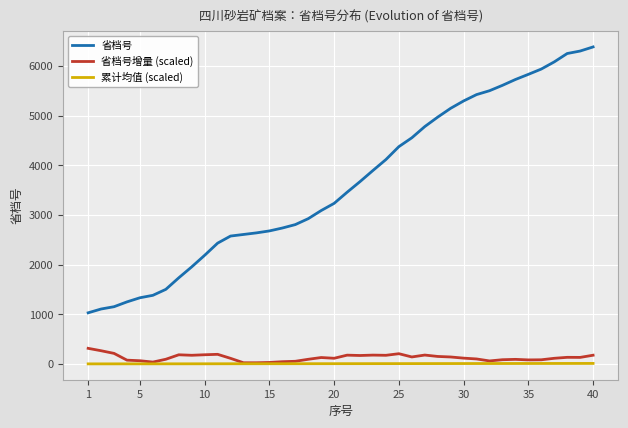

Which series has the largest total across all categories?

省档号